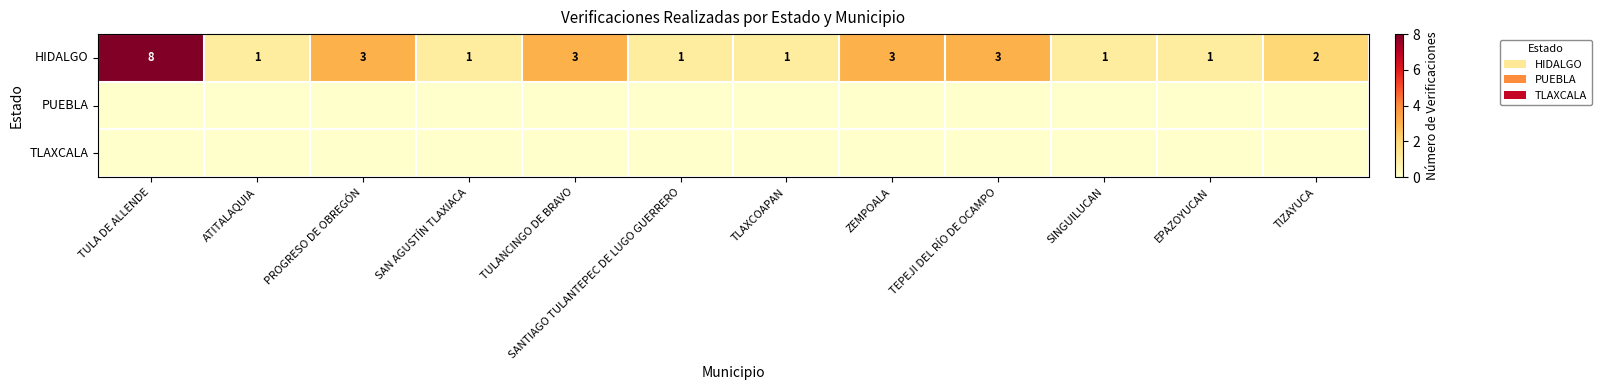

What is the difference between the maximum and minimum values in the HIDALGO series?

7